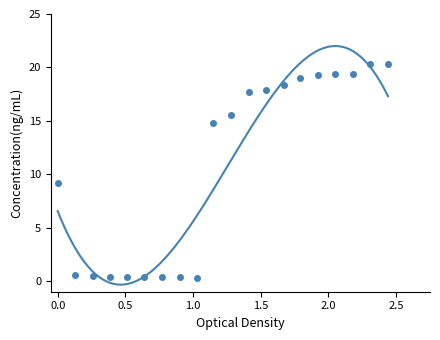

What is the difference between the second highest and second lowest values?

20.0